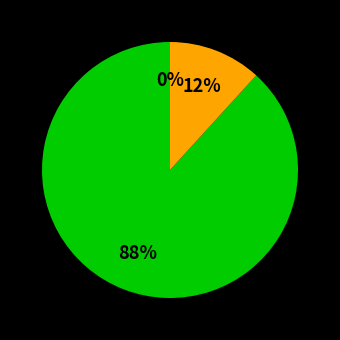

Is SD NEGERI SWATO BARU the majority of the pie?

No